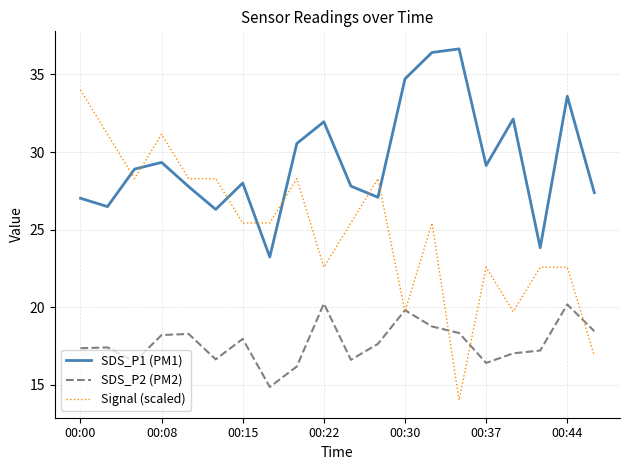

What is the average value of the SDS_P2 (PM2) series?

17.7